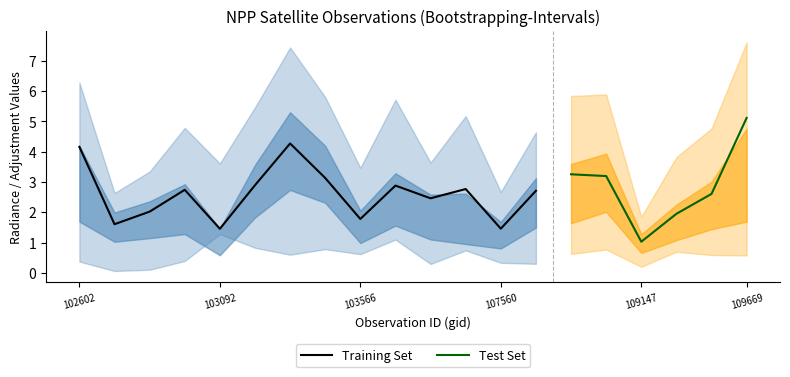

Which has a higher value, 103211 or 103448?

103448